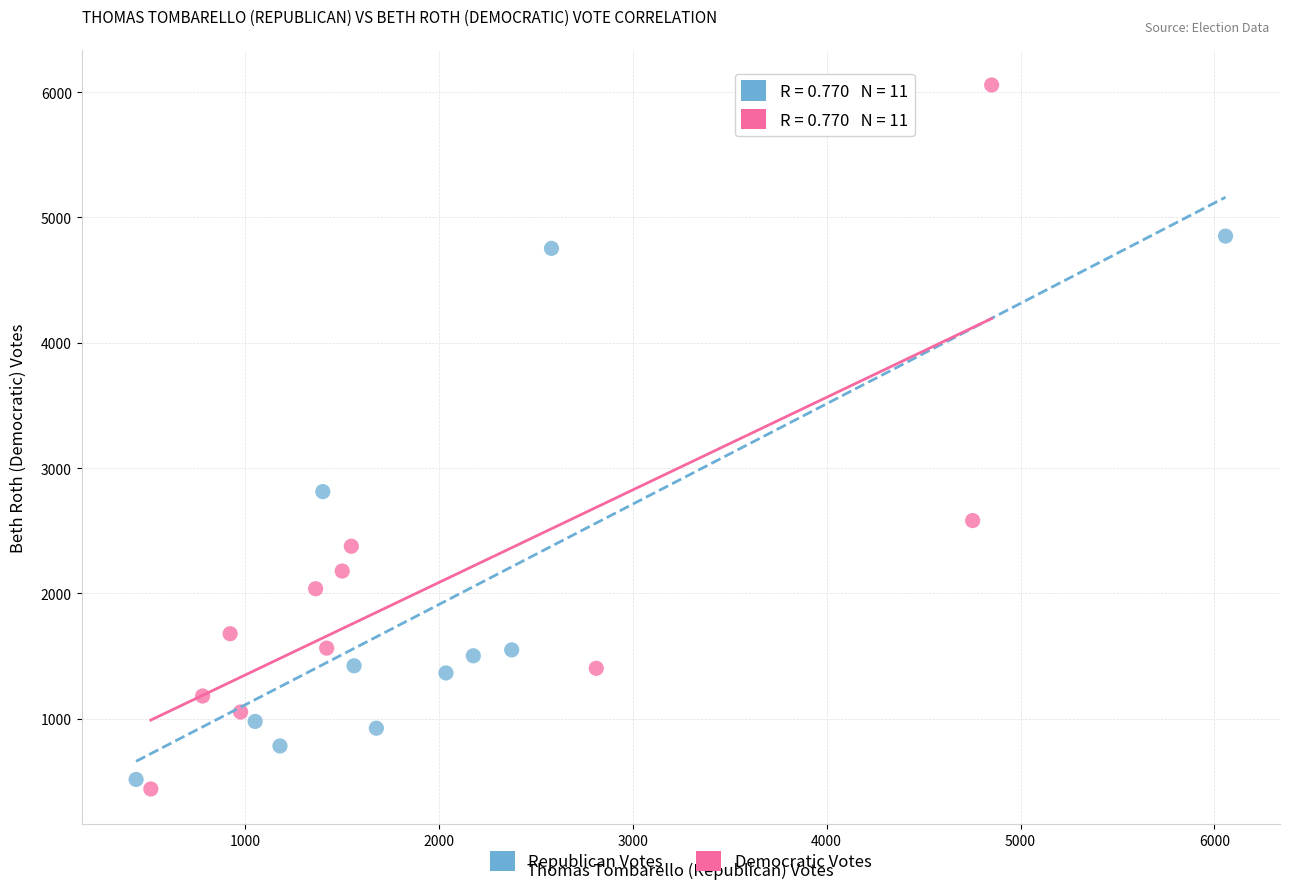

Which series has the widest spread of Y values?

Democratic Votes